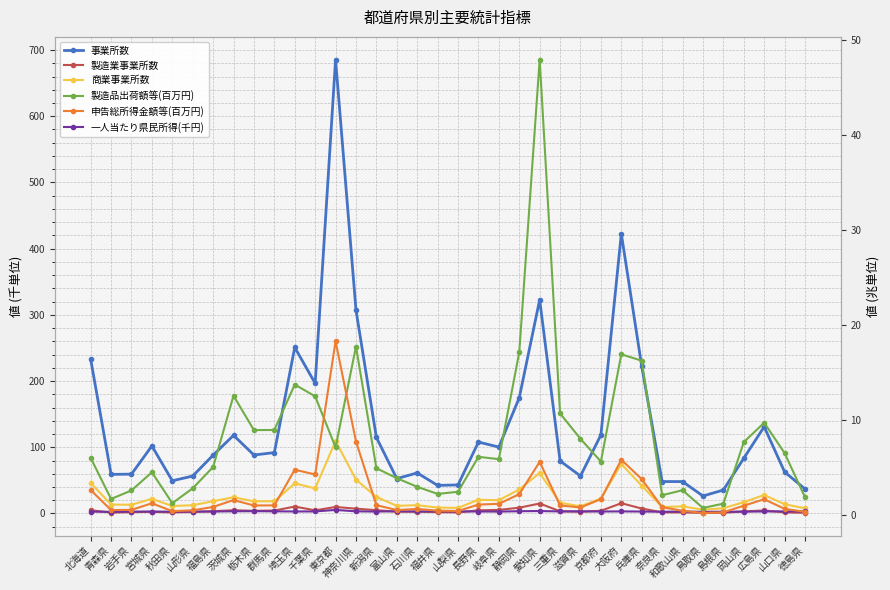

Is it true that 申告総所得金額等(百万円) equals 2.8 at 茨城県?

False